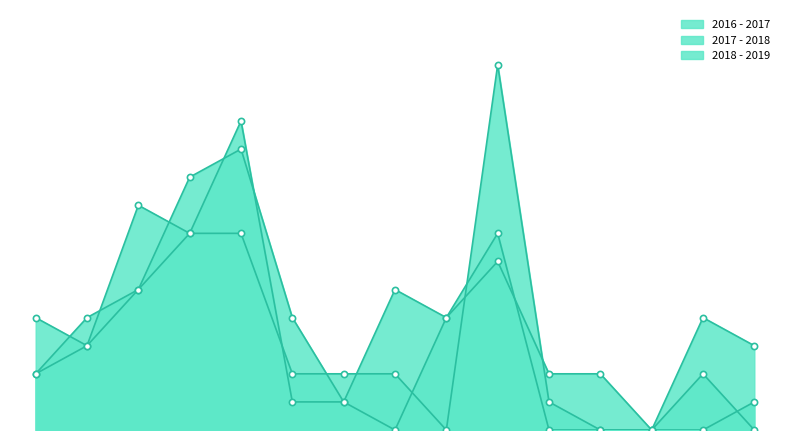

Which series reaches the maximum Y coordinate?

2016 - 2017